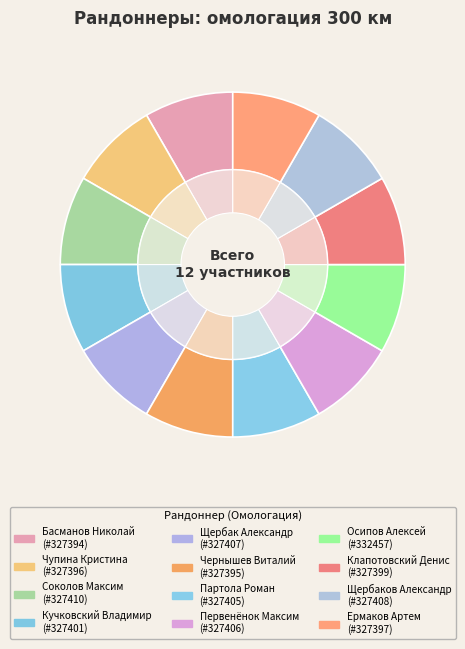

To the nearest percent, what is the combined percentage of Осипов Алексей and Кучковский Владимир?

17%